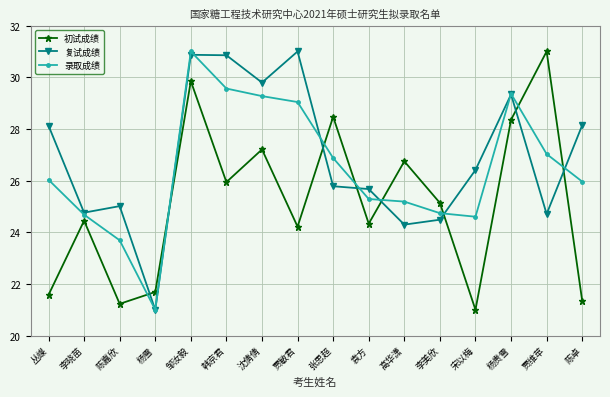

List the series in order of their overall mean, lowest first.

初试成绩, 录取成绩, 复试成绩